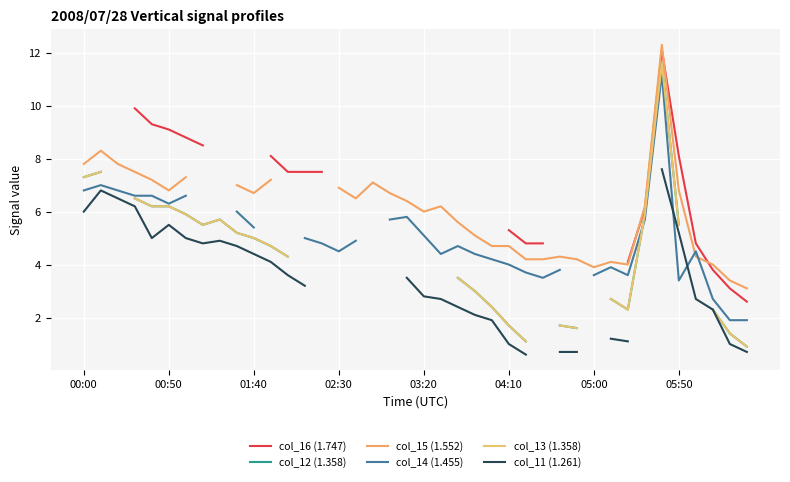

In col_12 (1.358), how many points are lower than both neighbors (excluding endpoints)?

2